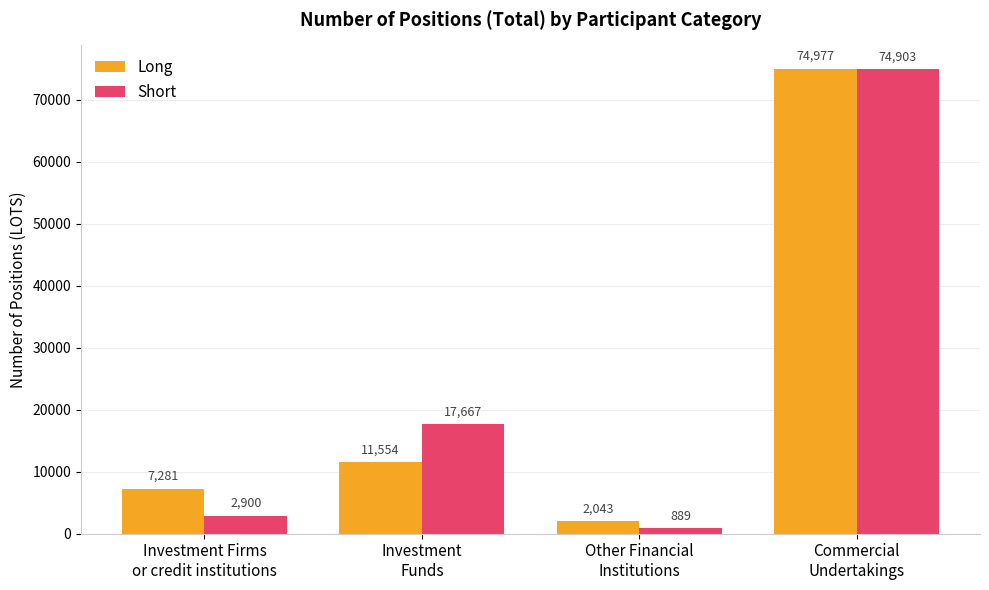

What is the approximate value of Short at Other Financial
Institutions?

888.7